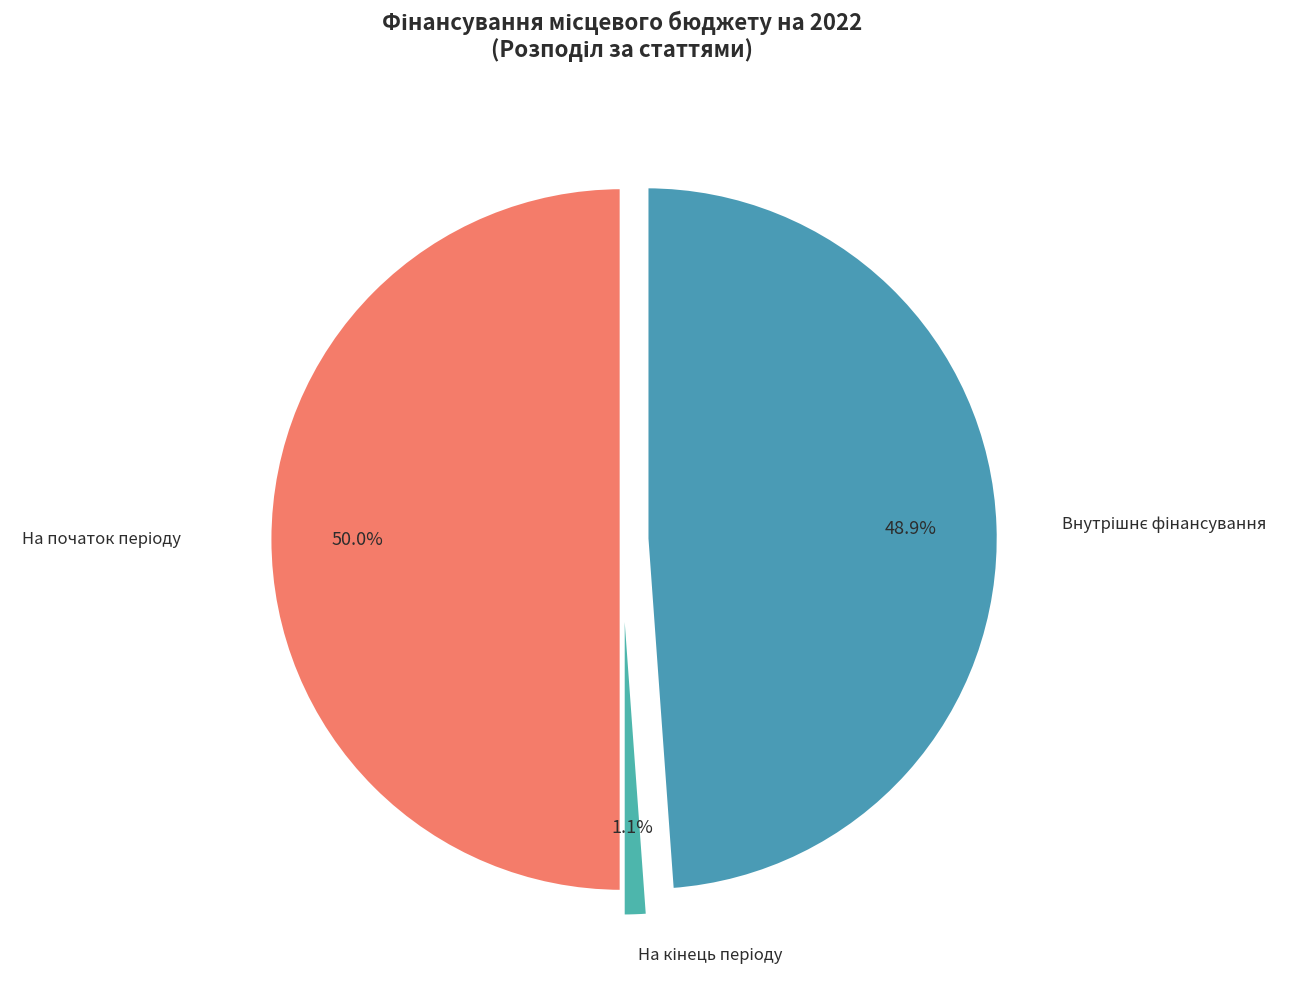

To the nearest percent, what is the difference between the Внутрішнє фінансування and На кінець періоду slice percentages?

48%